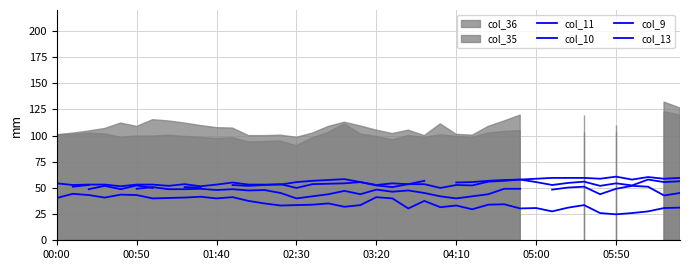

What is the value of the col_9 point at the 20th from the left?

33.6